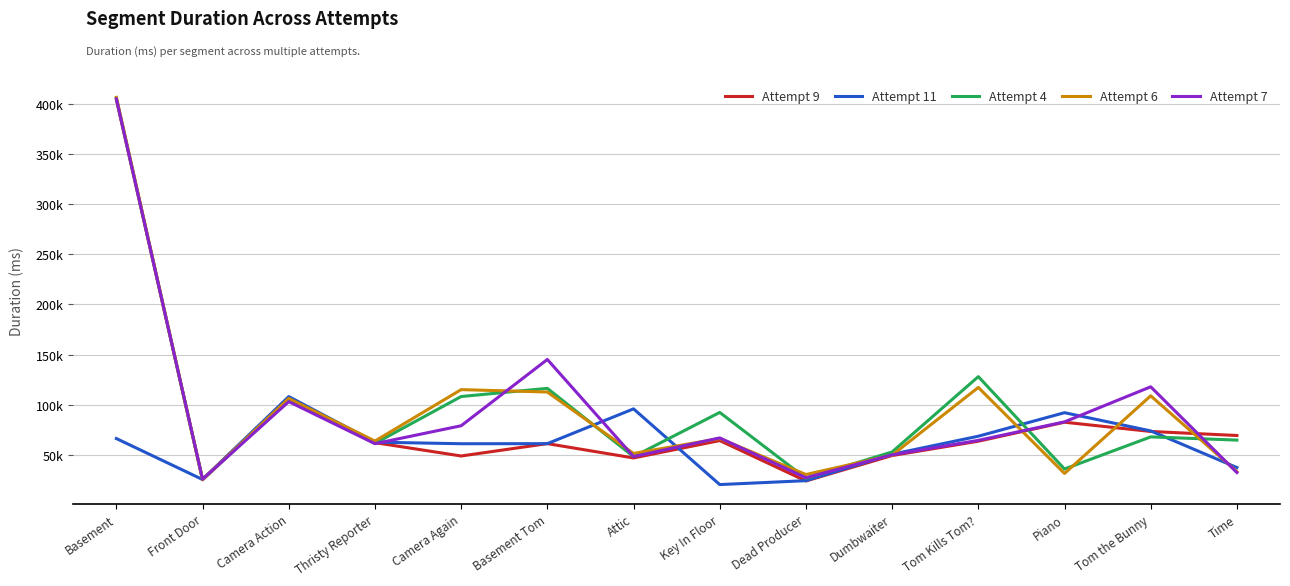

Which series has the widest spread of values?

Attempt 6